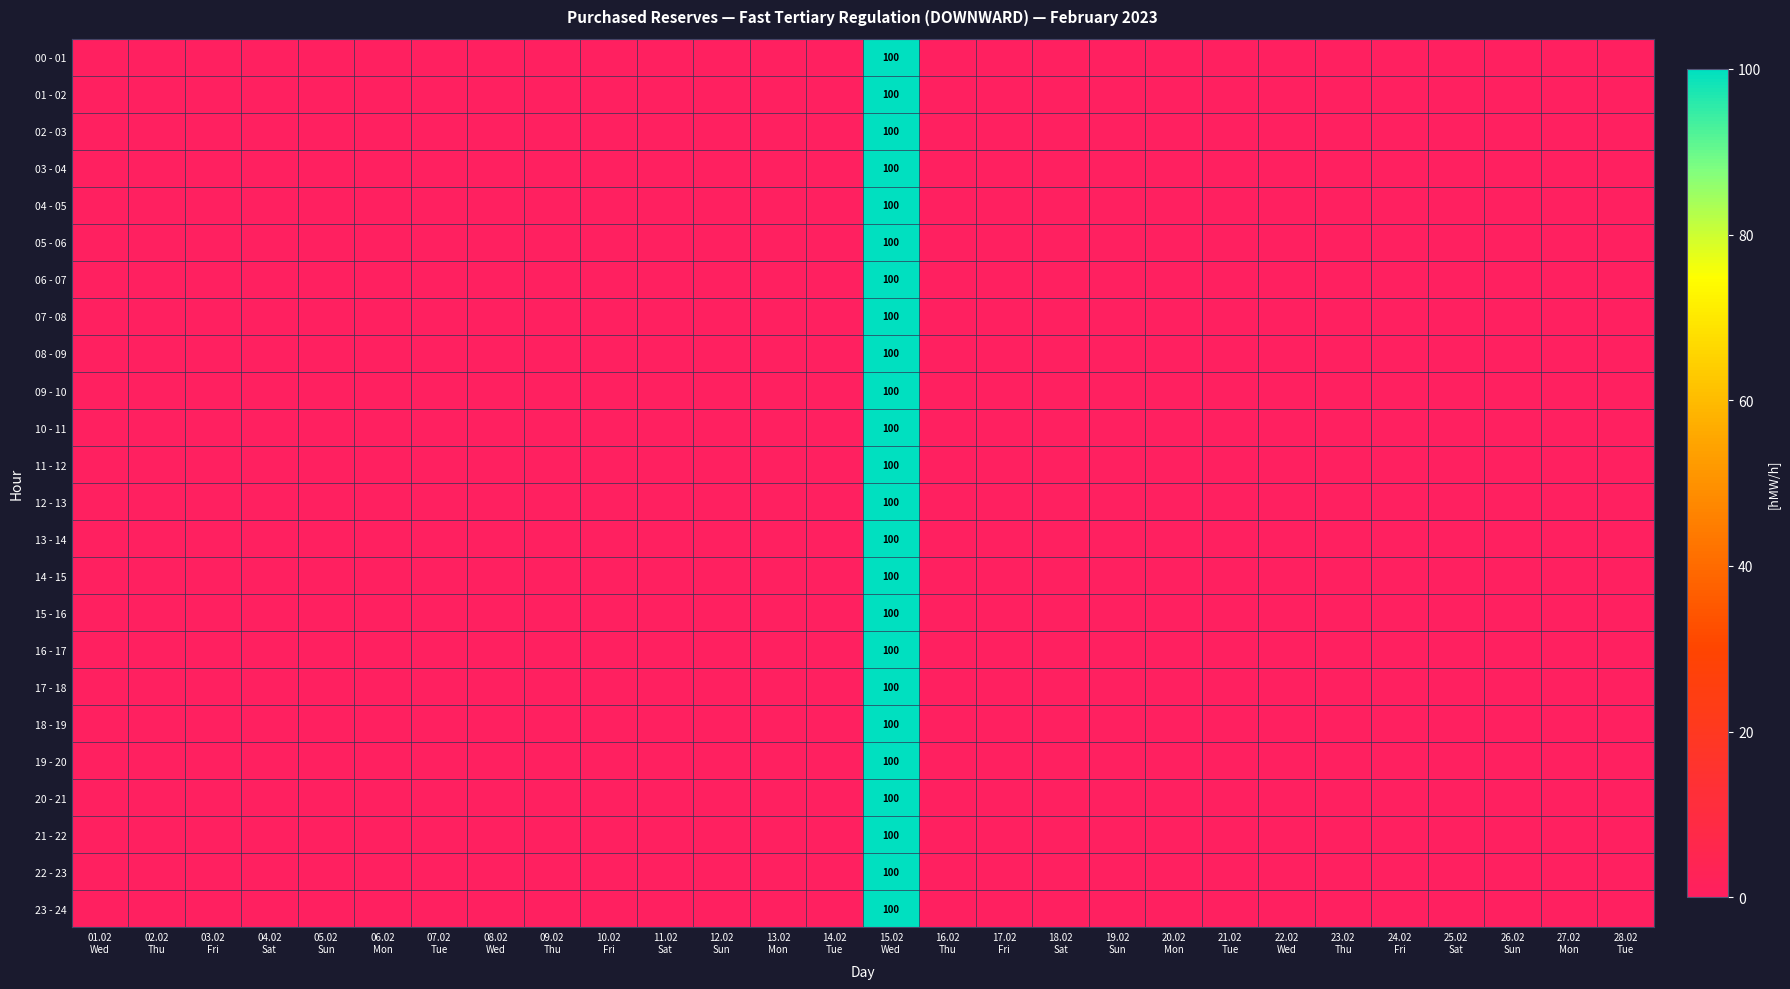

Which category has the lowest value in the 07 - 08 series?

01.02 Wed